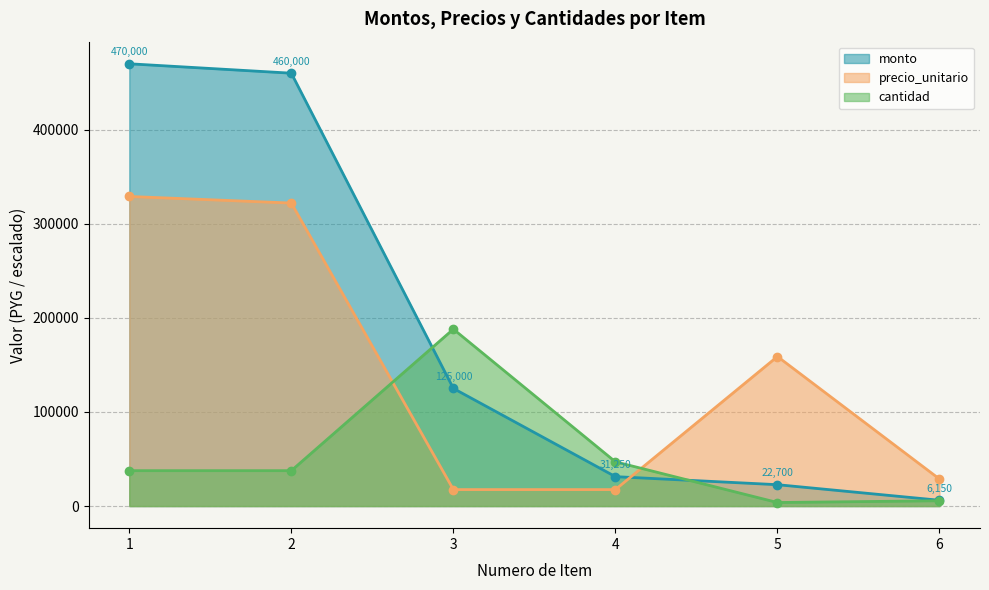

What value does the cantidad series have at 6?

5640.0